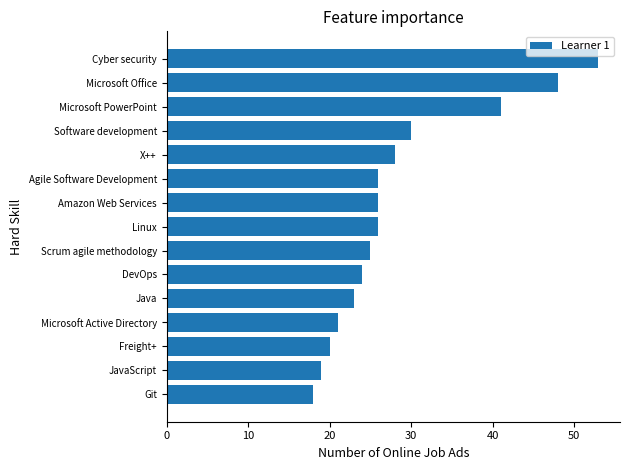

Does the chart contain stacked bars?

No